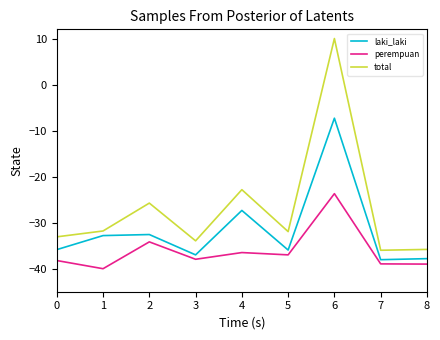

How many series are shown in this chart?

3